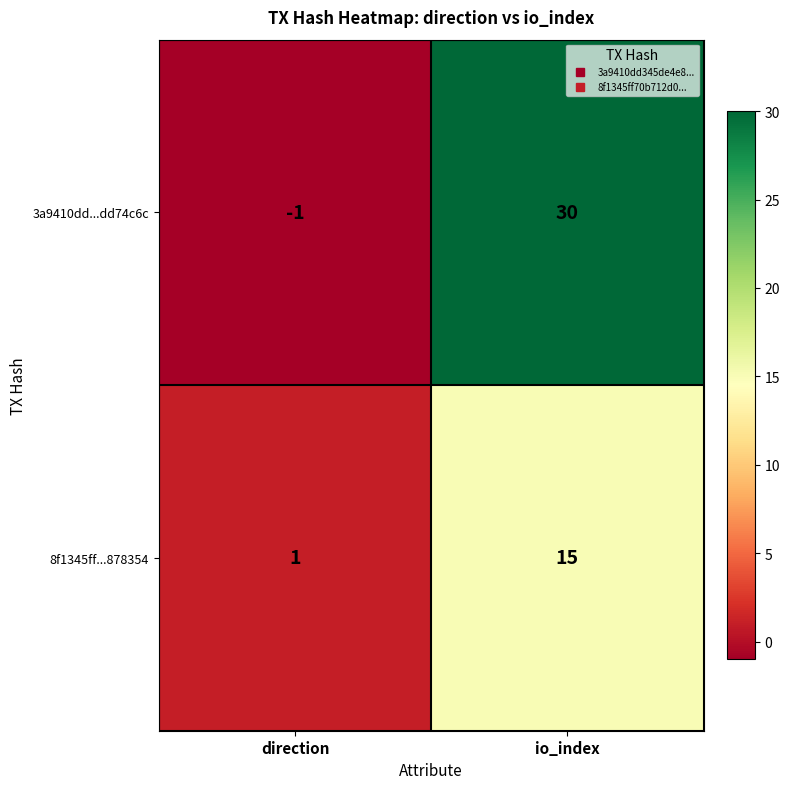

Rank the series at direction from highest to lowest value.

8f1345ff...878354, 3a9410dd...dd74c6c